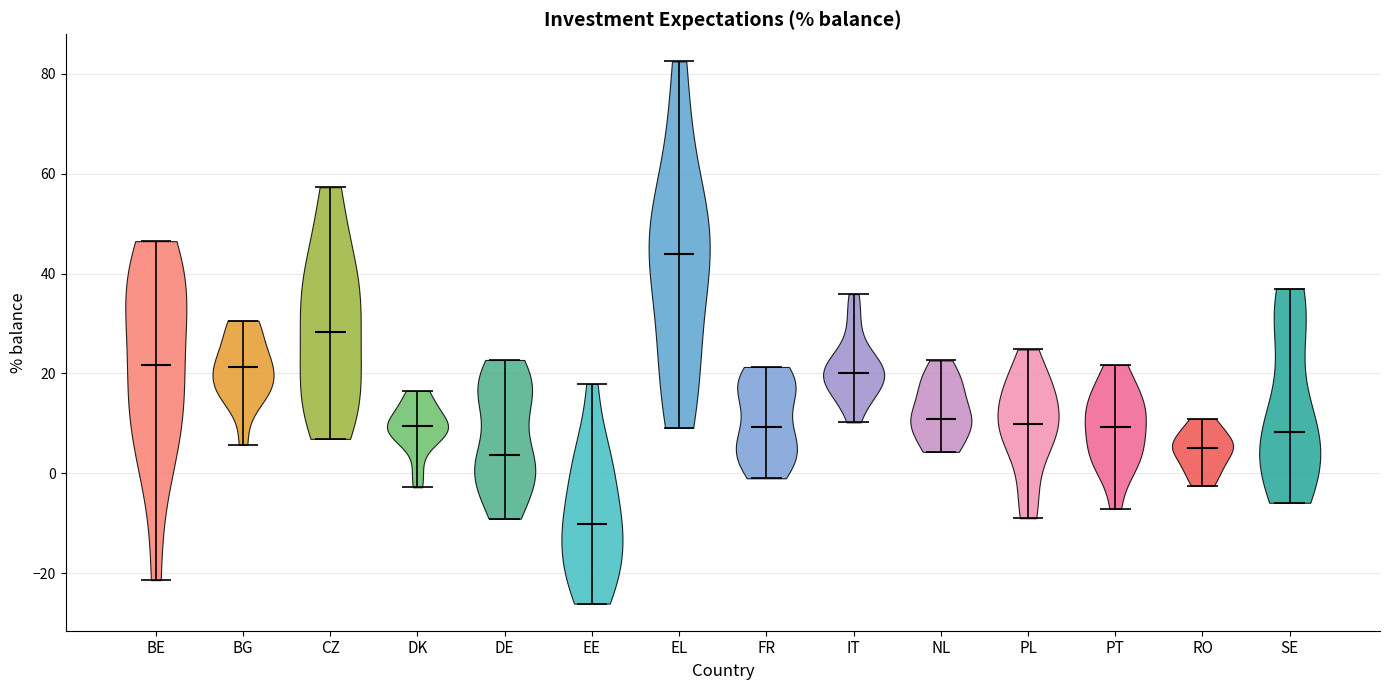

Reading left to right, read every violin against the y-axis: where its median line is, and the lowest and highest points it reaches. The values are not printed on the chart, so give them approximately, as read against the axis.

BE: median line 22, lowest point -22, highest point 46
BG: median line 22, lowest point 6, highest point 30
CZ: median line 28, lowest point 6, highest point 58
DK: median line 10, lowest point -2, highest point 16
DE: median line 4, lowest point -10, highest point 22
EE: median line -10, lowest point -26, highest point 18
EL: median line 44, lowest point 10, highest point 82
FR: median line 10, lowest point 0, highest point 22
IT: median line 20, lowest point 10, highest point 36
NL: median line 10, lowest point 4, highest point 22
PL: median line 10, lowest point -8, highest point 24
PT: median line 10, lowest point -8, highest point 22
RO: median line 6, lowest point -2, highest point 10
SE: median line 8, lowest point -6, highest point 38